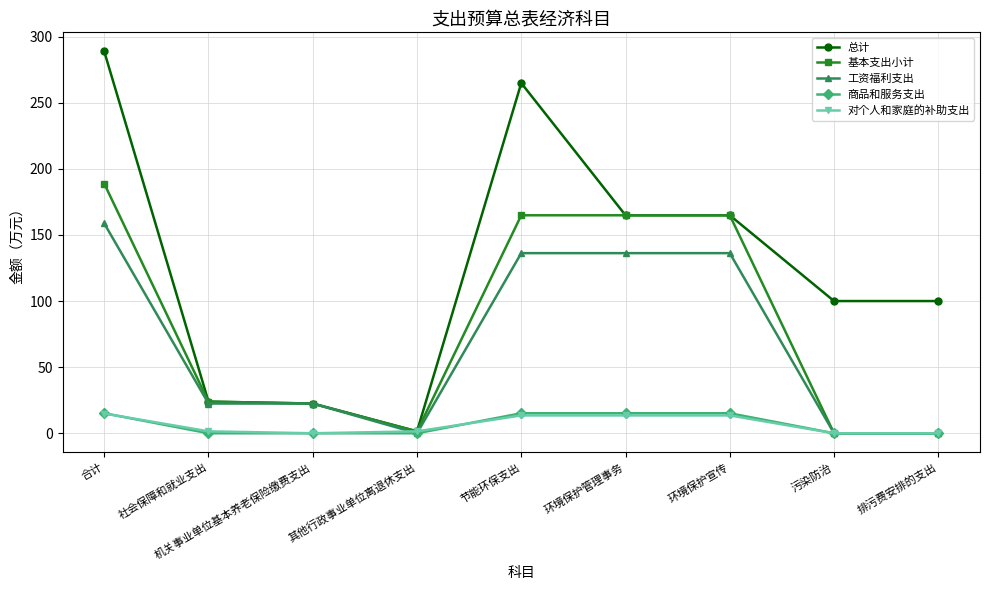

What is the difference between the second highest and second lowest values in the 基本支出小计 series?

164.9